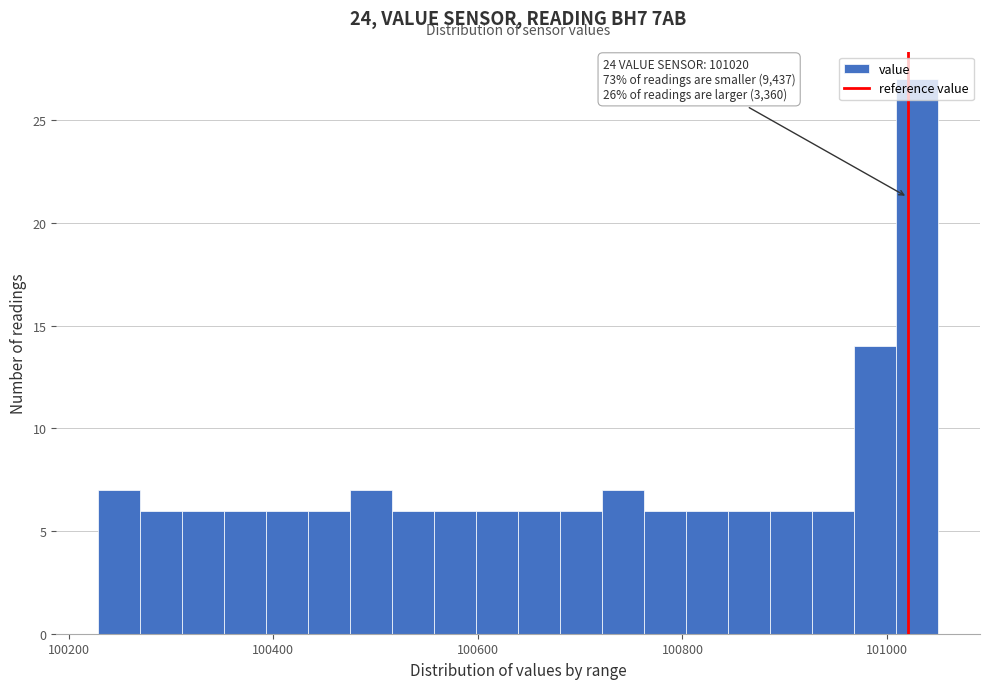

Read against the x-axis, roughly where is the centre of the tallest bar?

101020